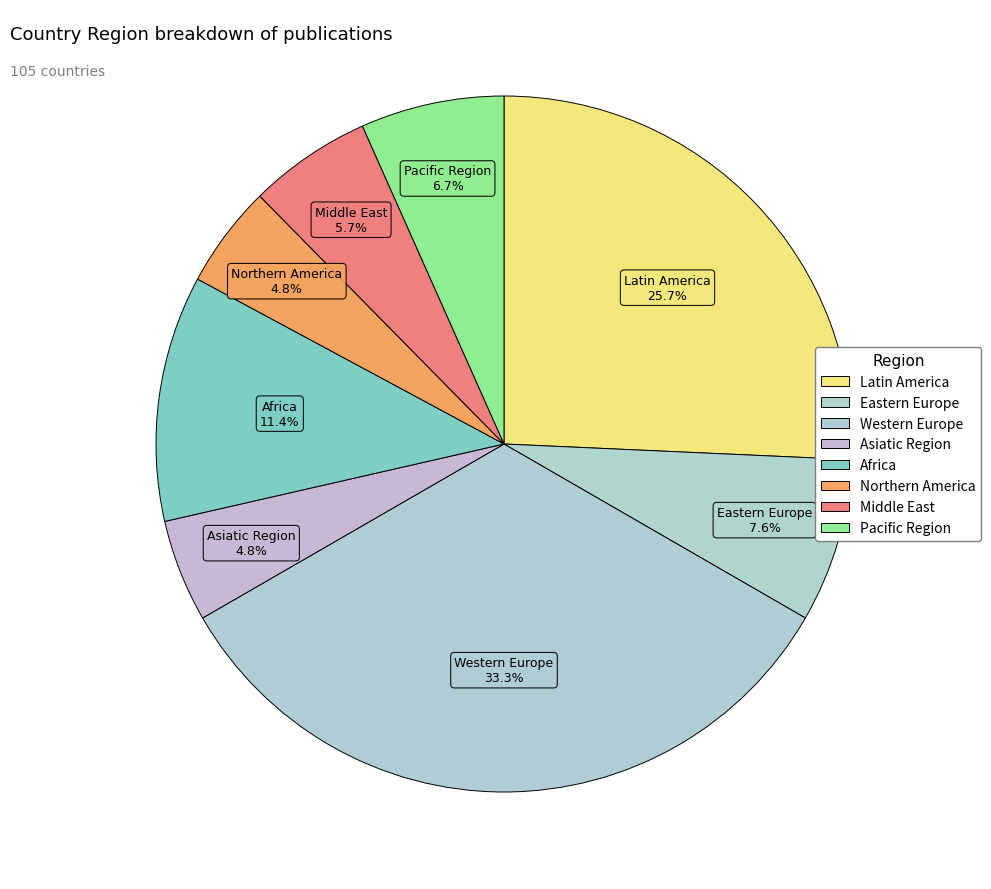

How many slices are in this pie chart?

8